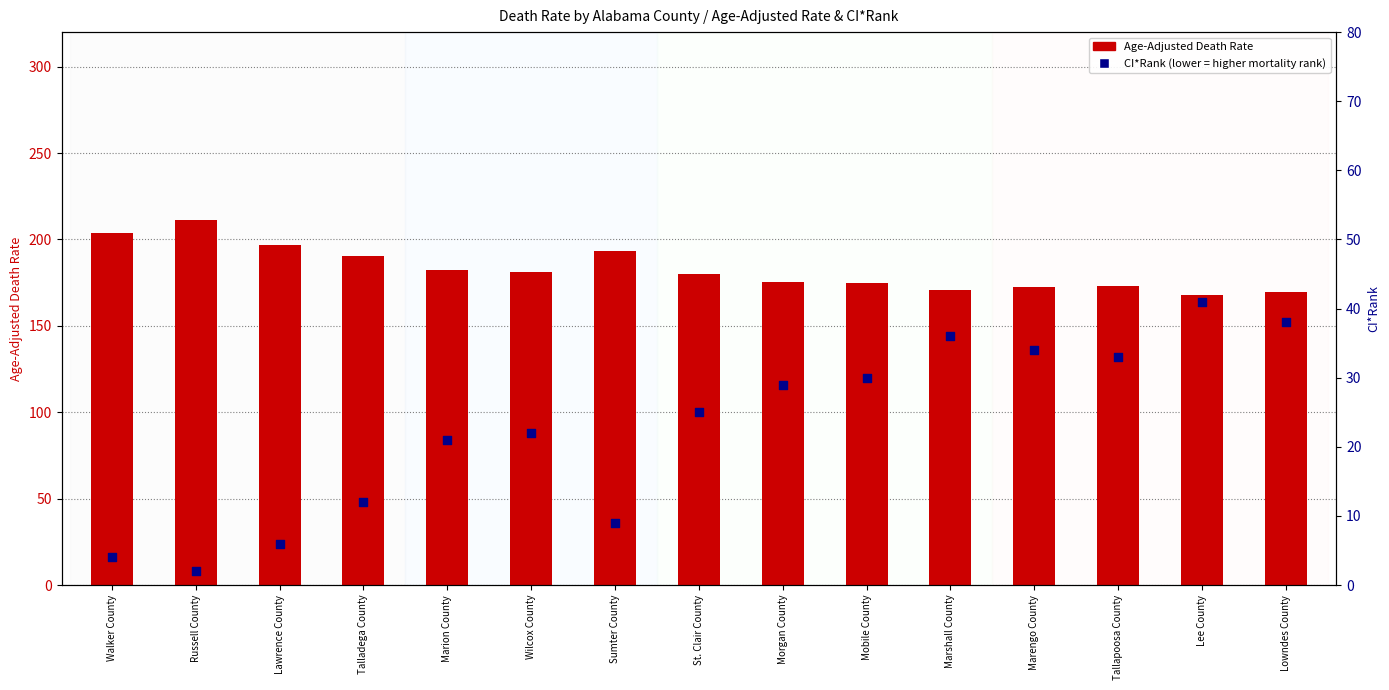

What are all the series names shown in the legend?

Age-Adjusted Death Rate, CI*Rank